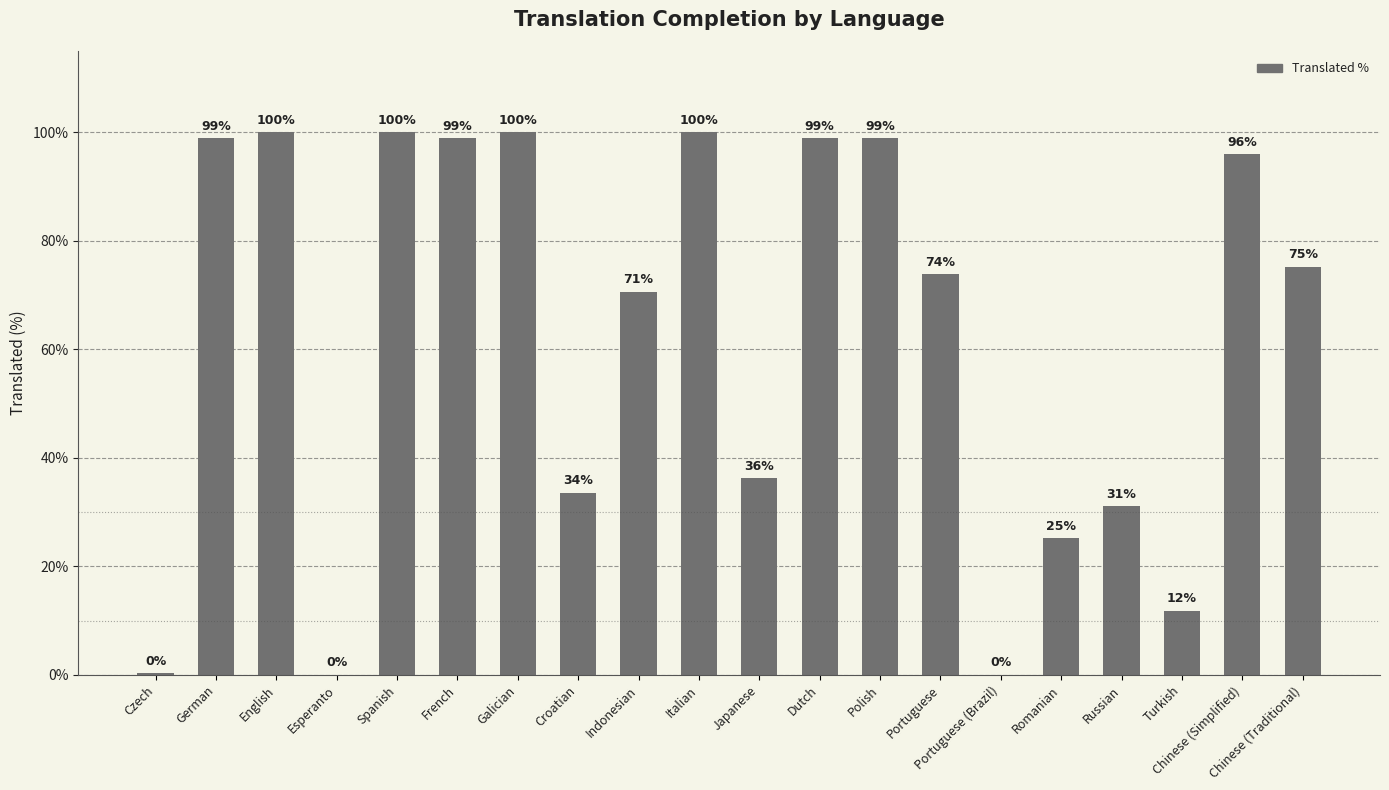

At which label is the value closest to 50?

Japanese